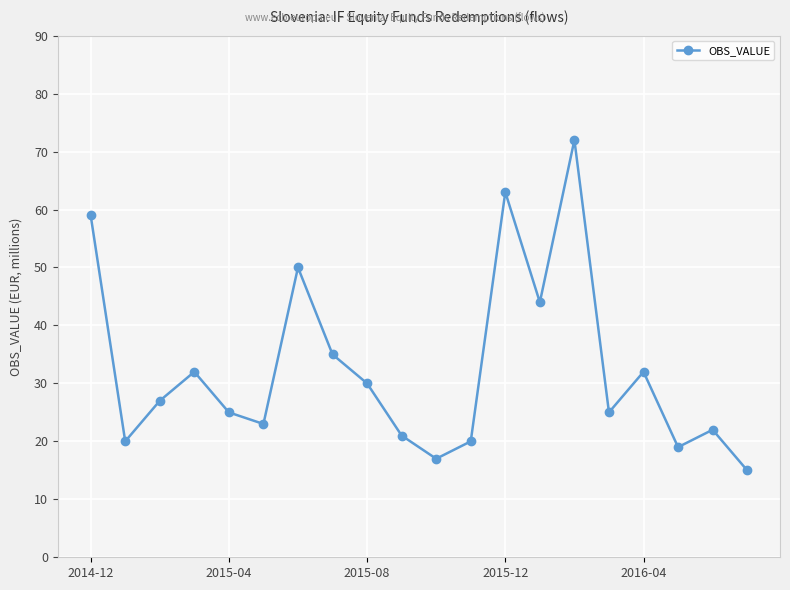

What is the greatest value displayed?

72